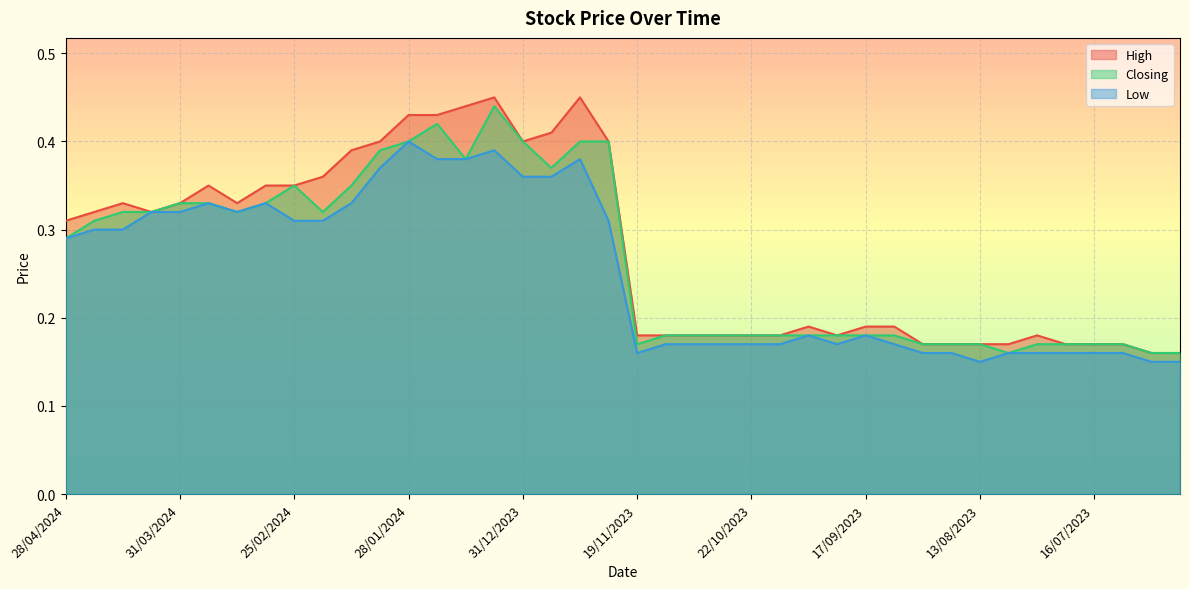

What is the total value across all series at 14/01/2024?

1.2